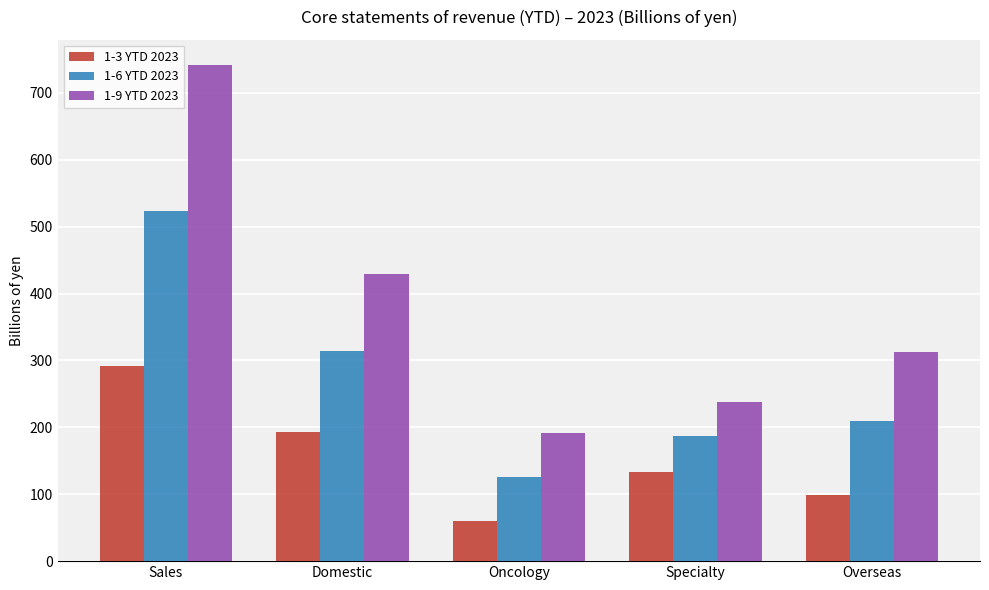

How many bars are there in total?

15